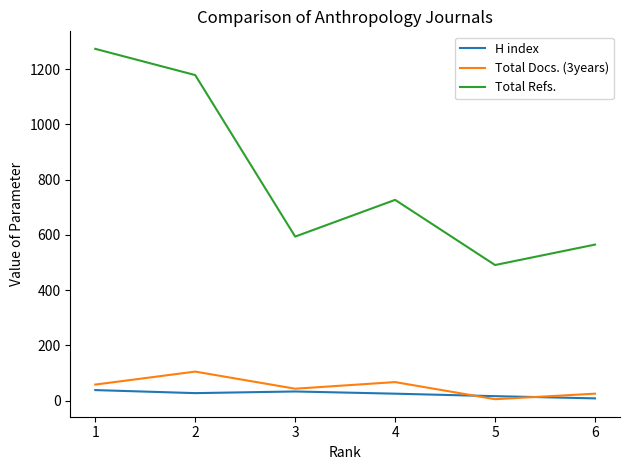

In Total Docs. (3years), how many points are higher than both neighbors (excluding endpoints)?

2